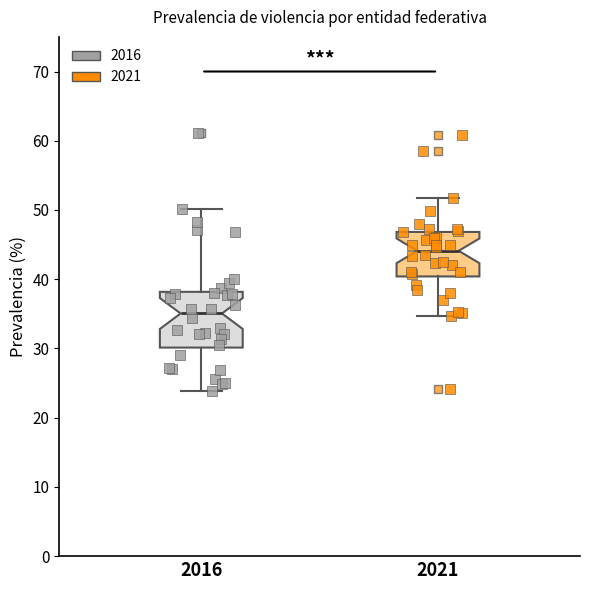

Reading left to right, read every box against the y-axis: the position of its median line, the range the box covers, and the ends of its whiskers. The values are not printed on the chart, so give them approximately, as read against the axis.

2016: median 35, box 30 to 38, whiskers 24 to 50
2021: median 44, box 40 to 47, whiskers 35 to 52